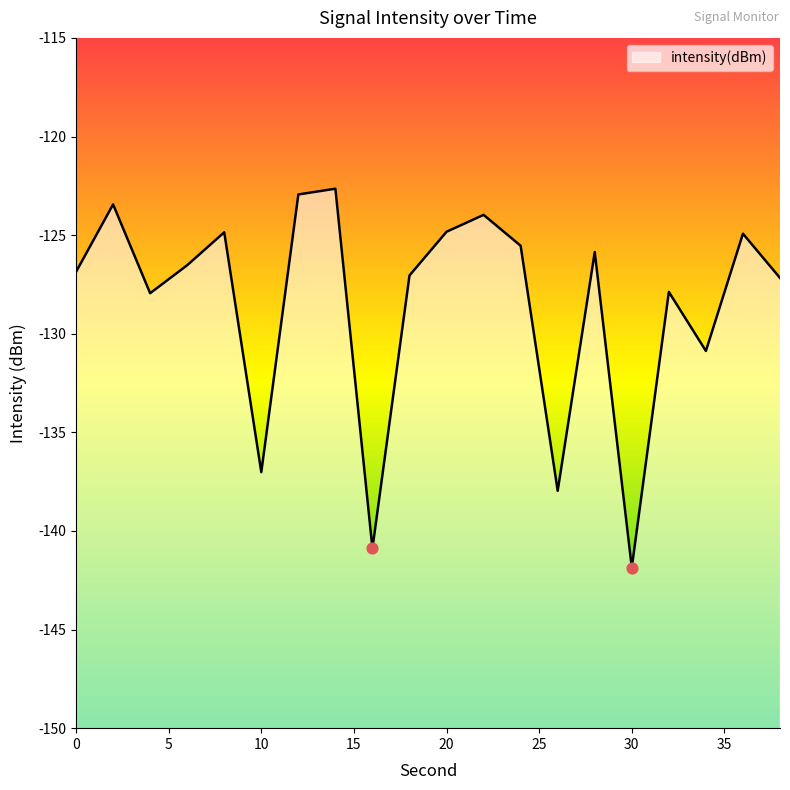

What is the change in value from 16 to 22?

+16.9